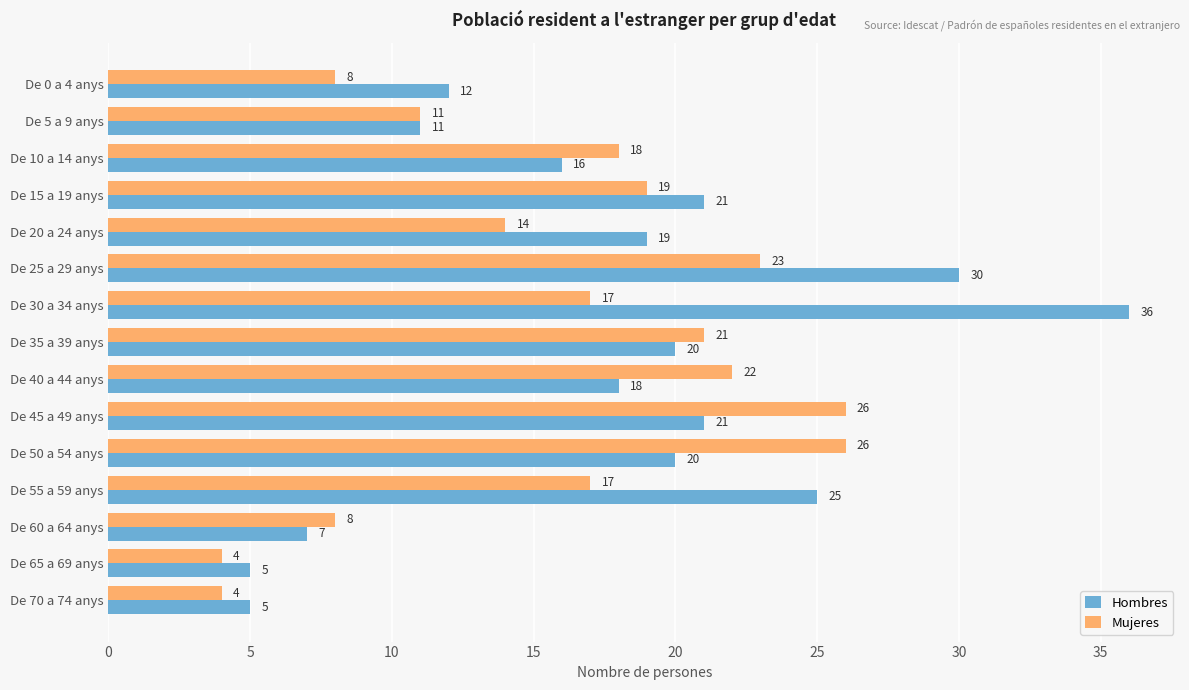

Which series has the largest total across all categories?

Hombres